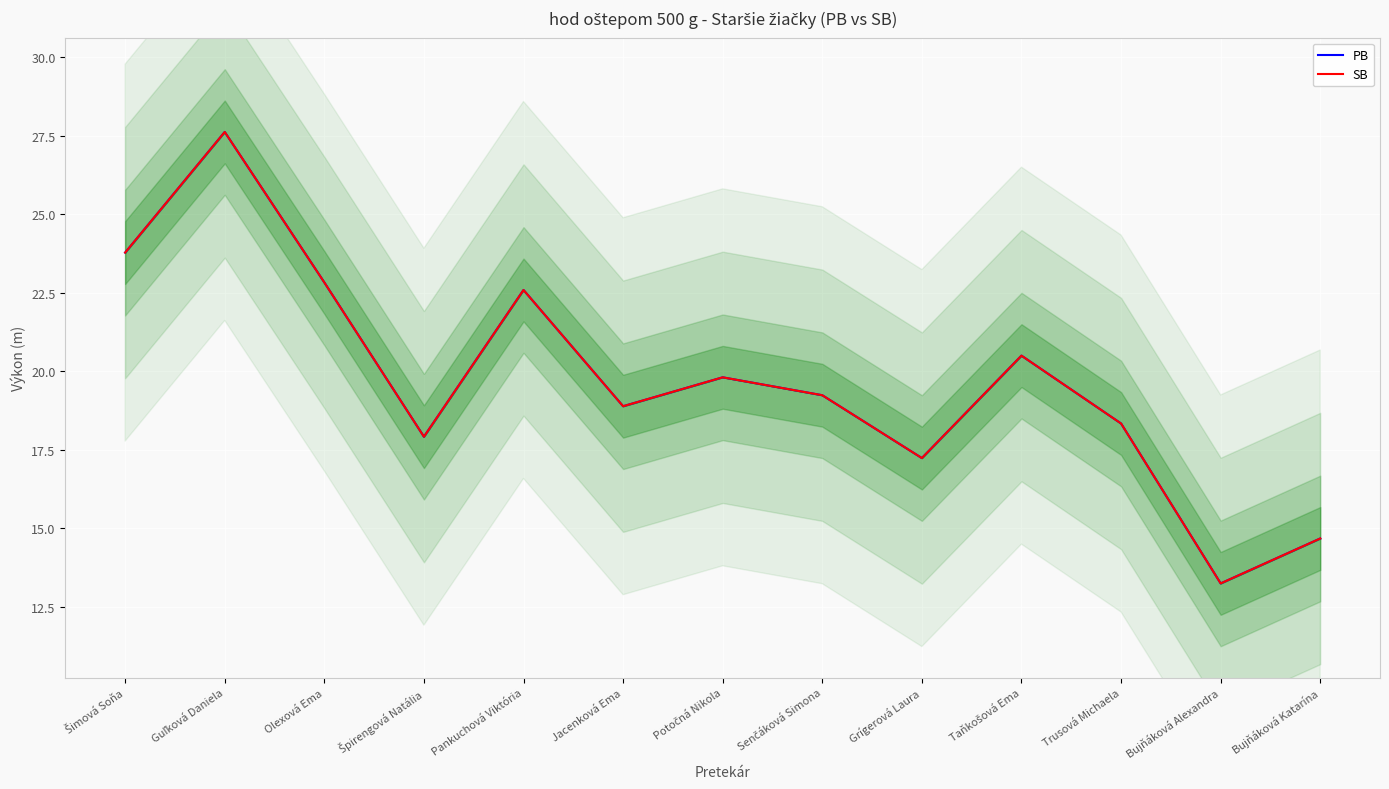

What is the value of the SB point at the 9th from the left?

17.2